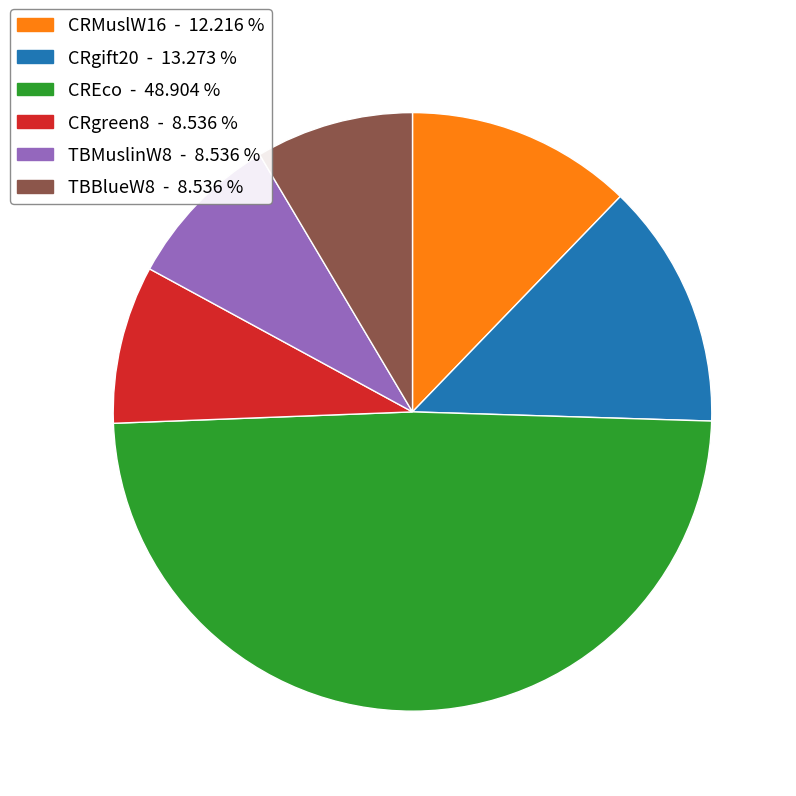

Do TBMuslinW8 and CRgreen8 together represent more than half of the pie?

No